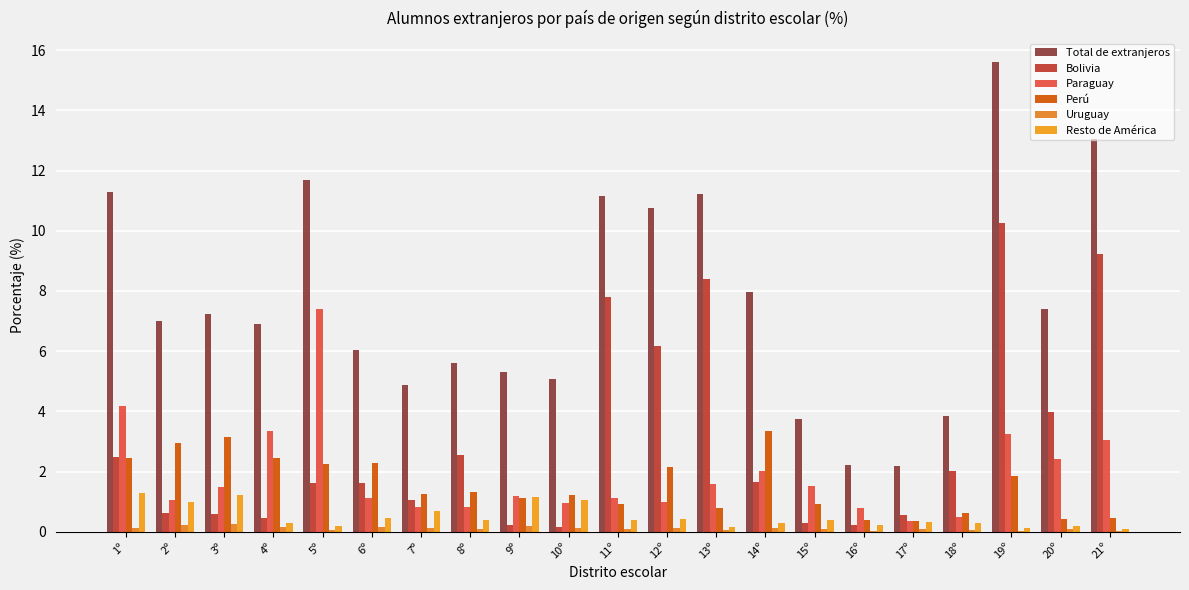

What position from the left is 11º?

11